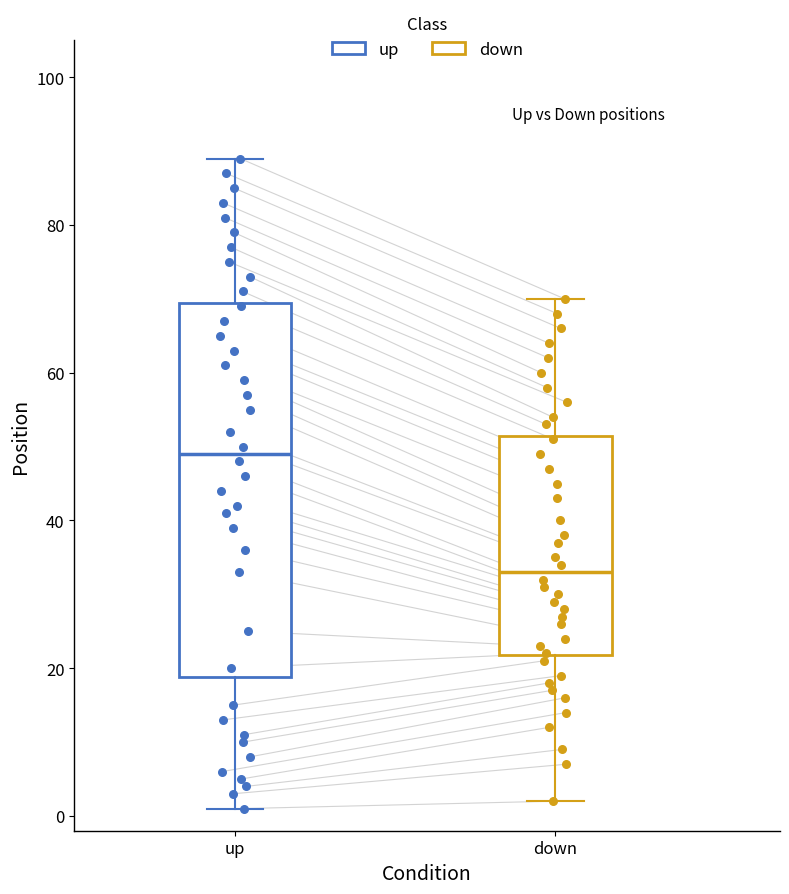

Reading left to right, read every box against the y-axis: the position of its median line, the range the box covers, and the ends of its whiskers. The values are not printed on the chart, so give them approximately, as read against the axis.

up: median 50, box 18 to 70, whiskers 2 to 90
down: median 34, box 22 to 52, whiskers 2 to 70